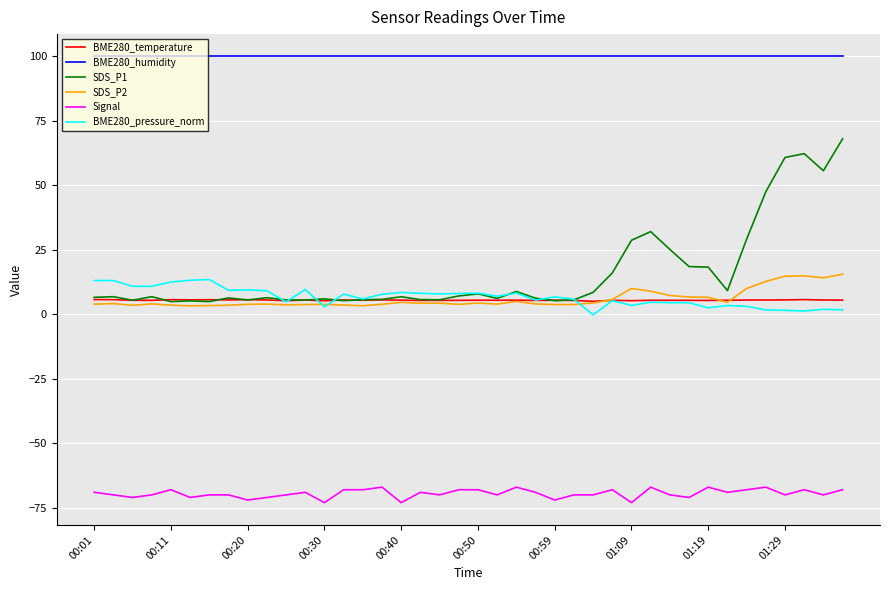

Which series has the largest range (max minus min)?

SDS_P1